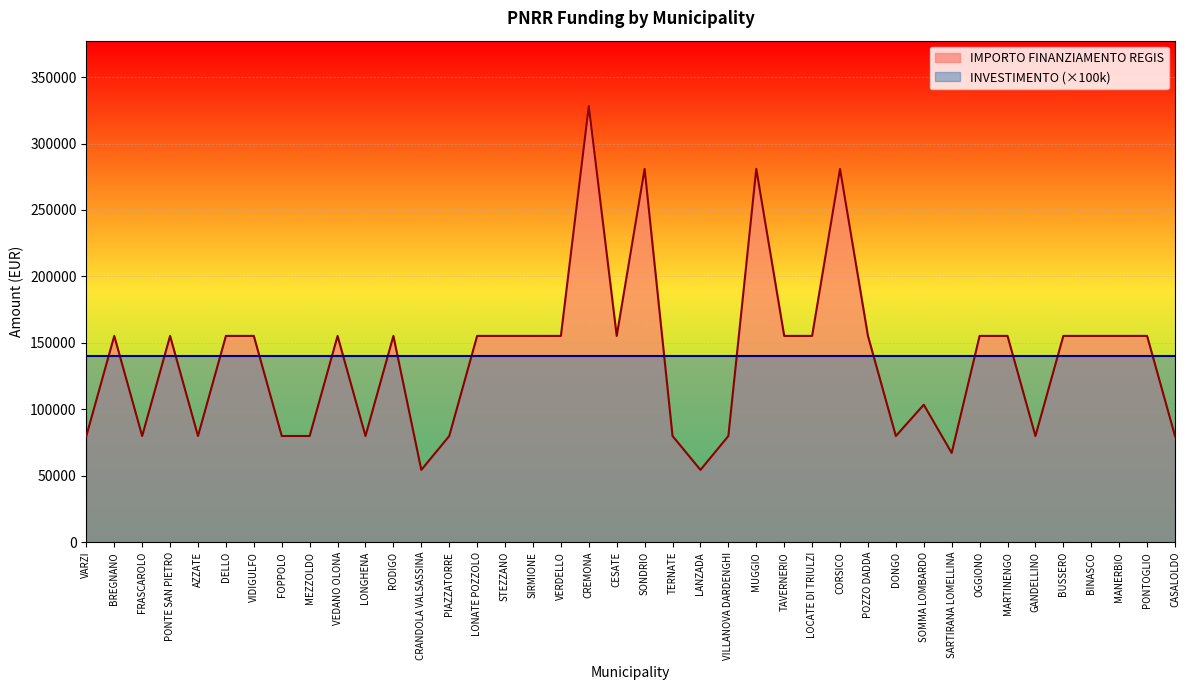

List the labels in order of value, largest first.

CREMONA, SONDRIO, MUGGIO, CORSICO, BREGNANO, PONTE SAN PIETRO, DELLO, VIDIGULFO, VEDANO OLONA, RODIGO, LONATE POZZOLO, STEZZANO, SIRMIONE, VERDELLO, CESATE, TAVERNERIO, LOCATE DI TRIULZI, POZZO DADDA, OGGIONO, MARTINENGO, BUSSERO, BINASCO, MANERBIO, PONTOGLIO, SOMMA LOMBARDO, VARZI, FRASCAROLO, AZZATE, FOPPOLO, MEZZOLDO, LONGHENA, PIAZZATORRE, TERNATE, VILLANOVA DARDENGHI, DONGO, GANDELLINO, CASALOLDO, SARTIRANA LOMELLINA, CRANDOLA VALSASSINA, LANZADA